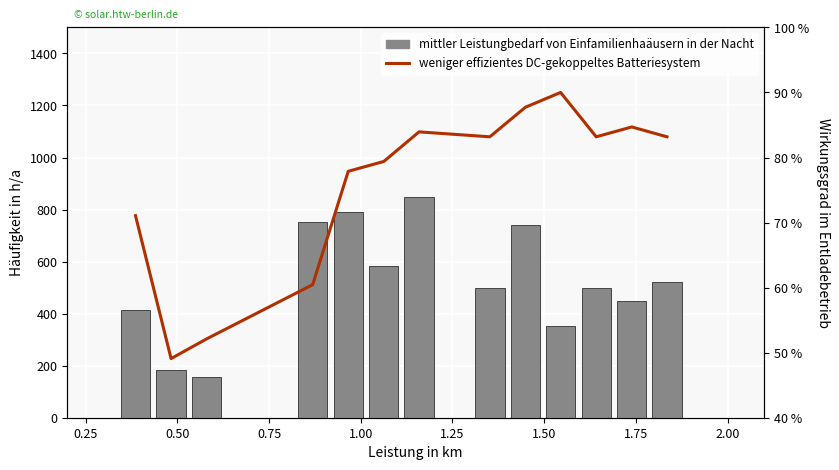

Reading left to right, transcribe all the data shown in this chart.

mittler Leistungbedarf von Einfamilienhaäusern in der Nacht: 412.9	182.1	157.9	752.9	789.3	582.9	850.0	497.9	740.7	352.1	497.9	449.3	522.1
weniger effizientes DC-gekoppeltes Batteriesystem: 71.1	49.1	52.1	60.5	77.9	79.4	83.9	83.2	87.7	90.0	83.2	84.7	83.2